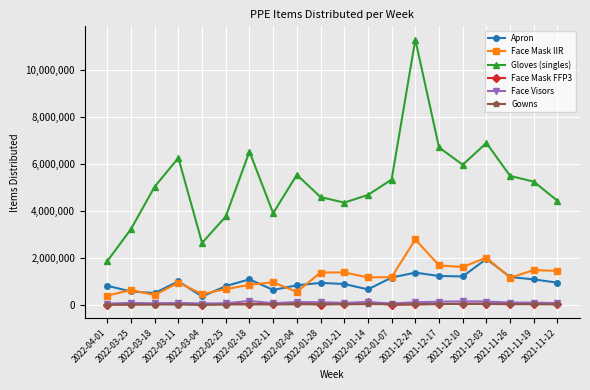

True or false: Face Visors and Apron intersect in this chart.

False